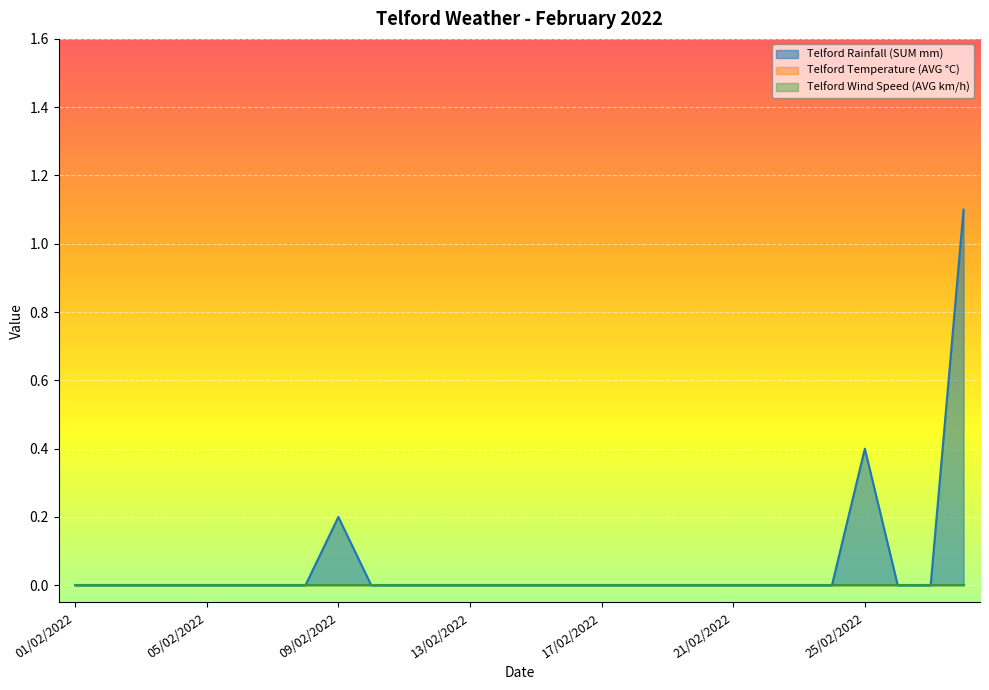

Reading left to right, transcribe all the data shown in this chart.

Telford Rainfall (SUM mm): 01/02/2022=0.0	02/02/2022=0.0	03/02/2022=0.0	04/02/2022=0.0	05/02/2022=0.0	06/02/2022=0.0	07/02/2022=0.0	08/02/2022=0.0	09/02/2022=0.2	10/02/2022=0.0	11/02/2022=0.0	12/02/2022=0.0	13/02/2022=0.0	14/02/2022=0.0	15/02/2022=0.0	16/02/2022=0.0	17/02/2022=0.0	18/02/2022=0.0	19/02/2022=0.0	20/02/2022=0.0	21/02/2022=0.0	22/02/2022=0.0	23/02/2022=0.0	24/02/2022=0.0	25/02/2022=0.4	26/02/2022=0.0	27/02/2022=0.0	28/02/2022=1.1
Telford Temperature (AVG °C): 01/02/2022=0.0	02/02/2022=0.0	03/02/2022=0.0	04/02/2022=0.0	05/02/2022=0.0	06/02/2022=0.0	07/02/2022=0.0	08/02/2022=0.0	09/02/2022=0.0	10/02/2022=0.0	11/02/2022=0.0	12/02/2022=0.0	13/02/2022=0.0	14/02/2022=0.0	15/02/2022=0.0	16/02/2022=0.0	17/02/2022=0.0	18/02/2022=0.0	19/02/2022=0.0	20/02/2022=0.0	21/02/2022=0.0	22/02/2022=0.0	23/02/2022=0.0	24/02/2022=0.0	25/02/2022=0.0	26/02/2022=0.0	27/02/2022=0.0	28/02/2022=0.0
Telford Wind Speed (AVG km/h): 01/02/2022=0.0	02/02/2022=0.0	03/02/2022=0.0	04/02/2022=0.0	05/02/2022=0.0	06/02/2022=0.0	07/02/2022=0.0	08/02/2022=0.0	09/02/2022=0.0	10/02/2022=0.0	11/02/2022=0.0	12/02/2022=0.0	13/02/2022=0.0	14/02/2022=0.0	15/02/2022=0.0	16/02/2022=0.0	17/02/2022=0.0	18/02/2022=0.0	19/02/2022=0.0	20/02/2022=0.0	21/02/2022=0.0	22/02/2022=0.0	23/02/2022=0.0	24/02/2022=0.0	25/02/2022=0.0	26/02/2022=0.0	27/02/2022=0.0	28/02/2022=0.0